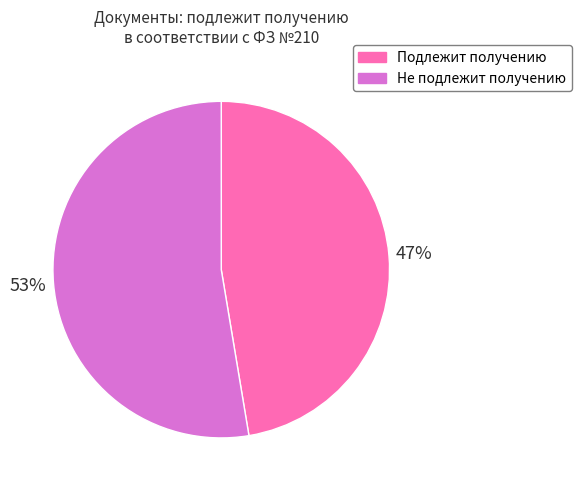

Which category has the smallest portion of the pie?

Подлежит получению